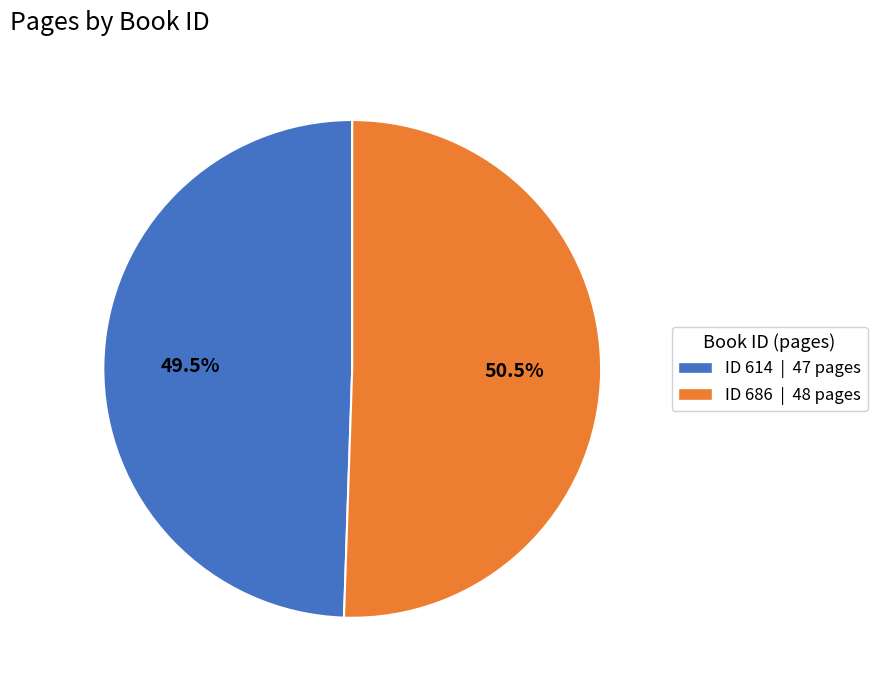

How many slices are in this pie chart?

2